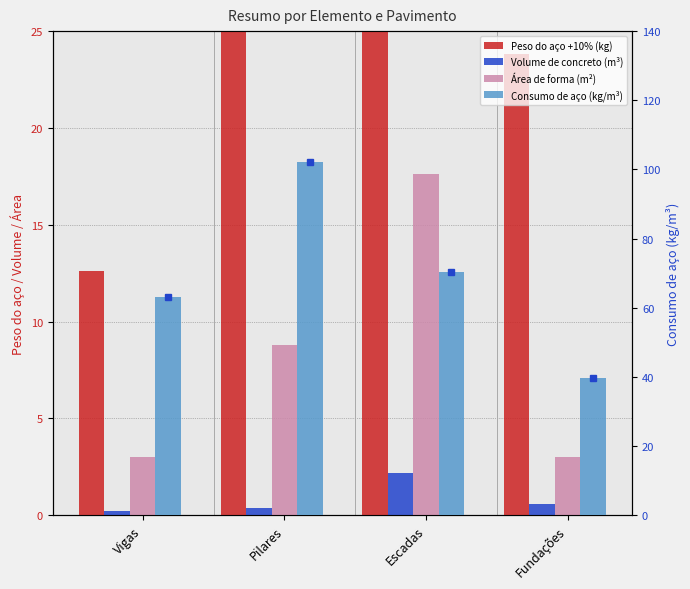

The Consumo de aço (kg/m³) series shows 15.5 at Escadas. True or false?

False